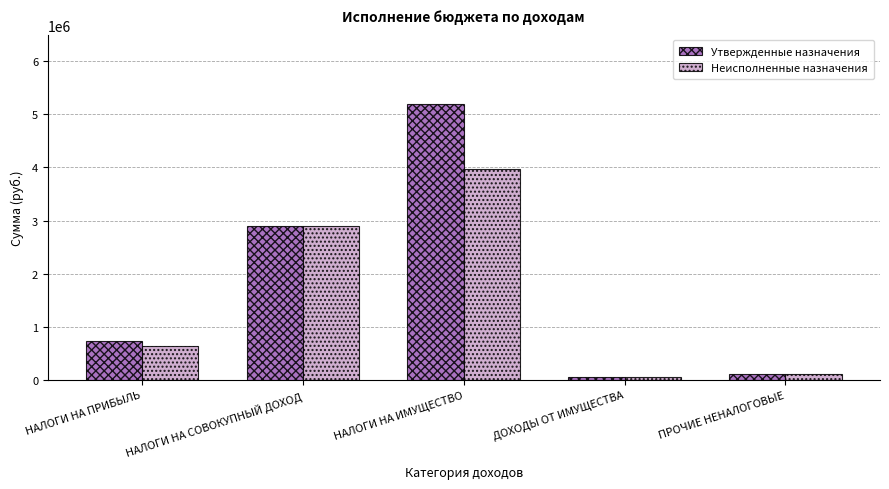

At how many categories does at least one series exceed 4179755?

1